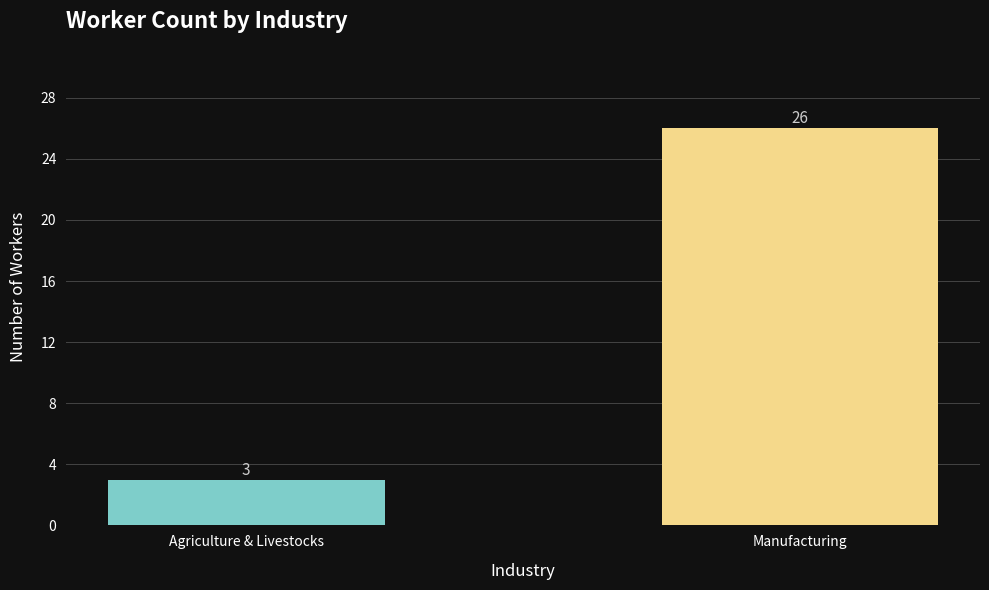

How many bars are there in total?

2